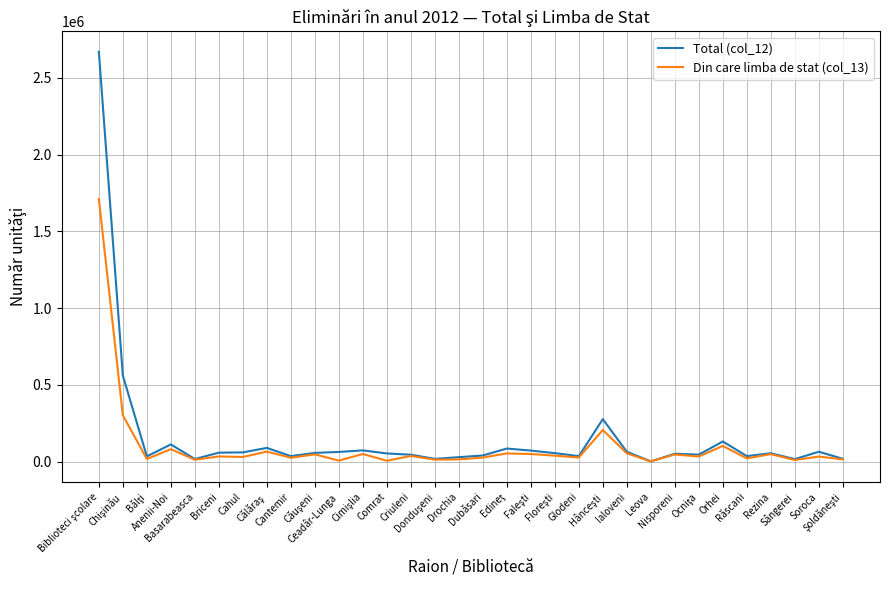

Rank the series by their maximum value, from lowest to highest.

Din care limba de stat (col_13), Total (col_12)